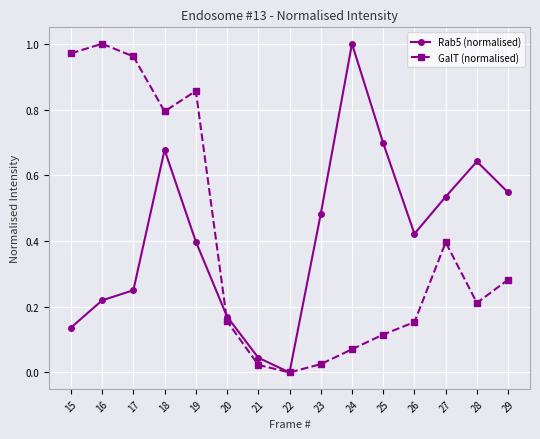

How many interior local valleys does the GalT (normalised) series have?

3